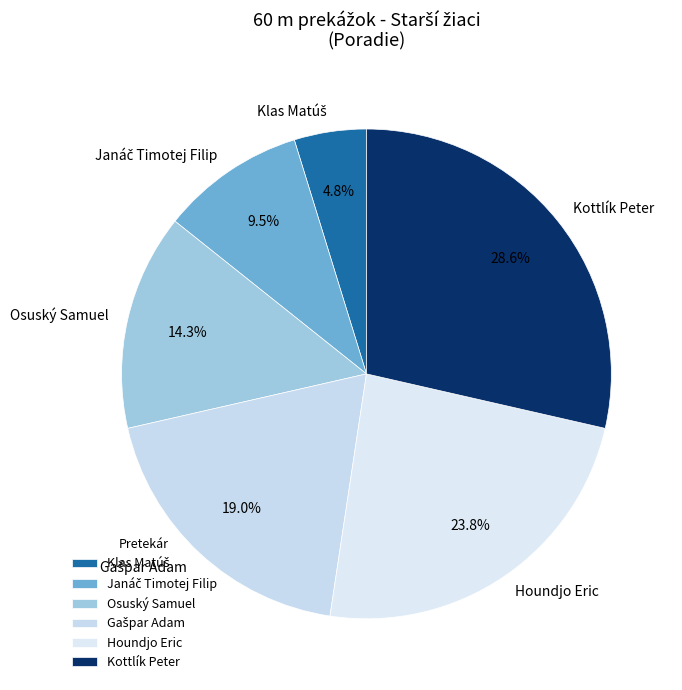

Is there any slice that represents more than half of the pie?

No